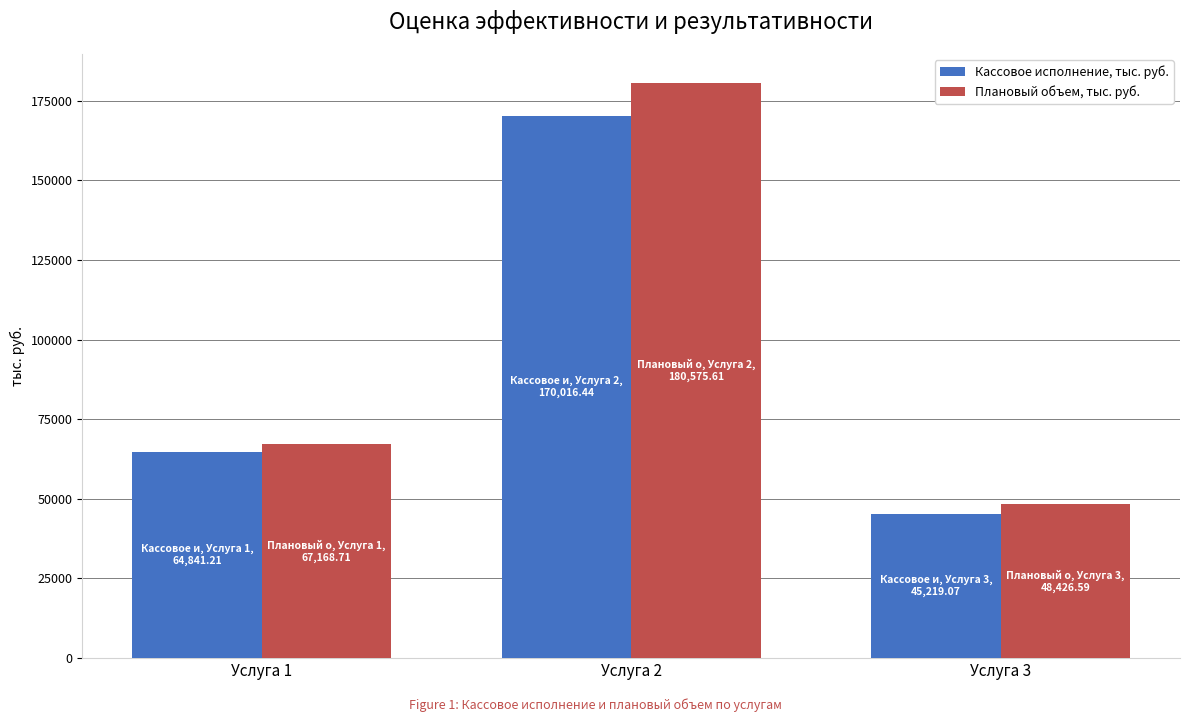

The value of Кассовое исполнение, тыс. руб. at Услуга 3 is 45219.1. True or false?

True